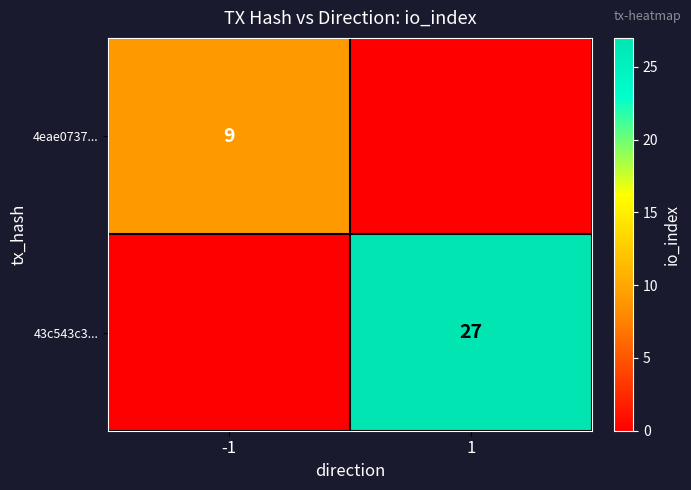

True or false: 43c543c3... has a value of 27 at 1.

True